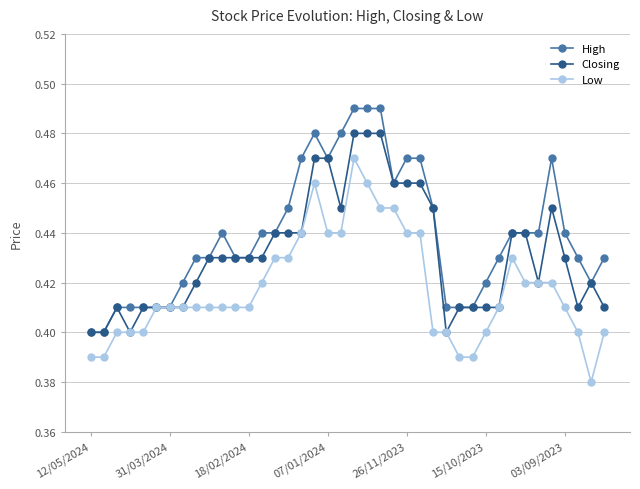

Count the Closing values in the range 0 to 1.

40